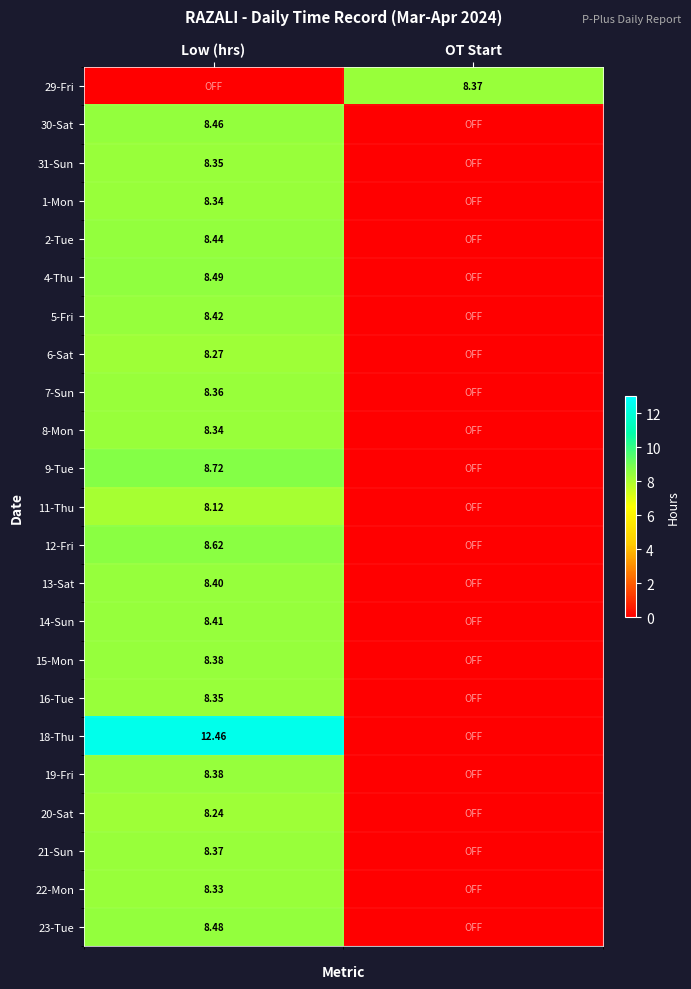

Is the value of 21-Sun at Low (hrs) greater than the value of 9-Tue at OT Start?

Yes